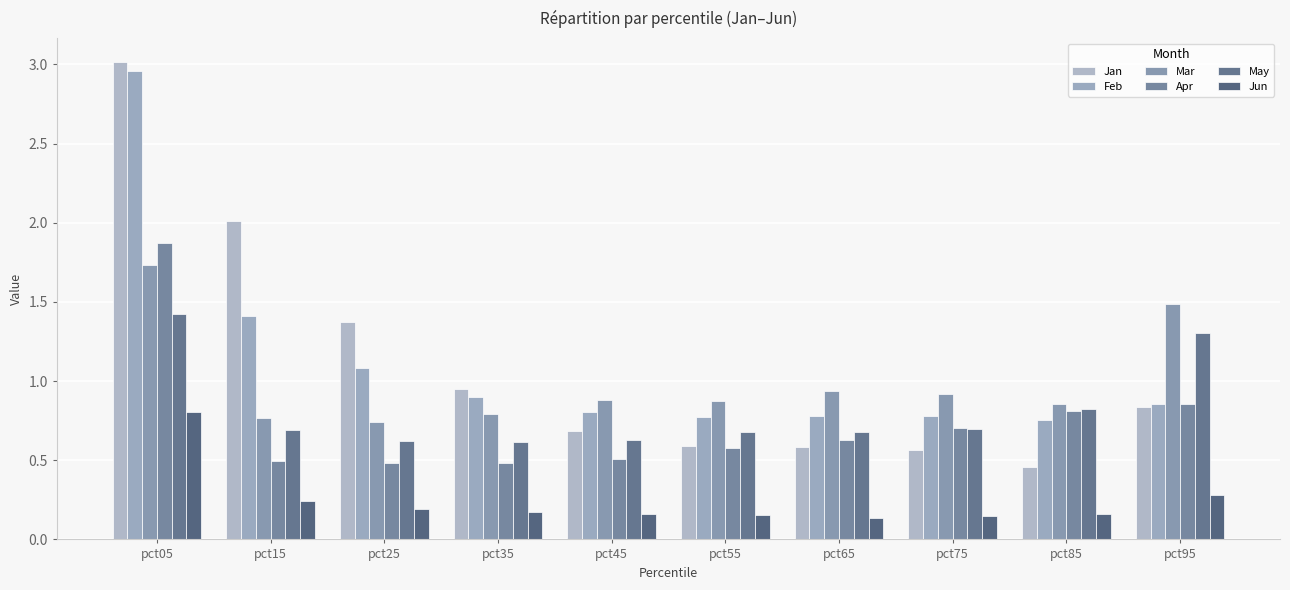

Count the number of categories in the chart.

10